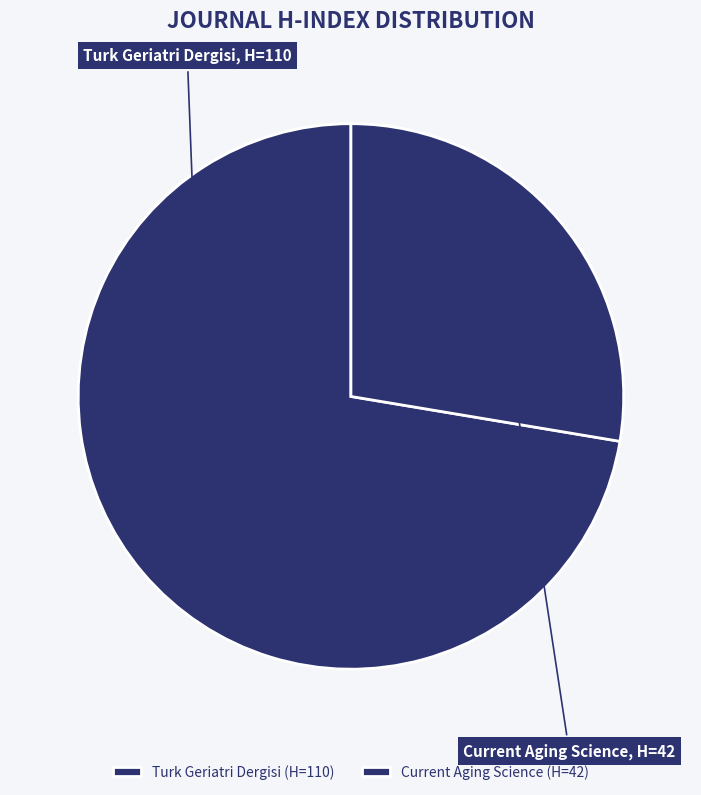

How many slices are in this pie chart?

2